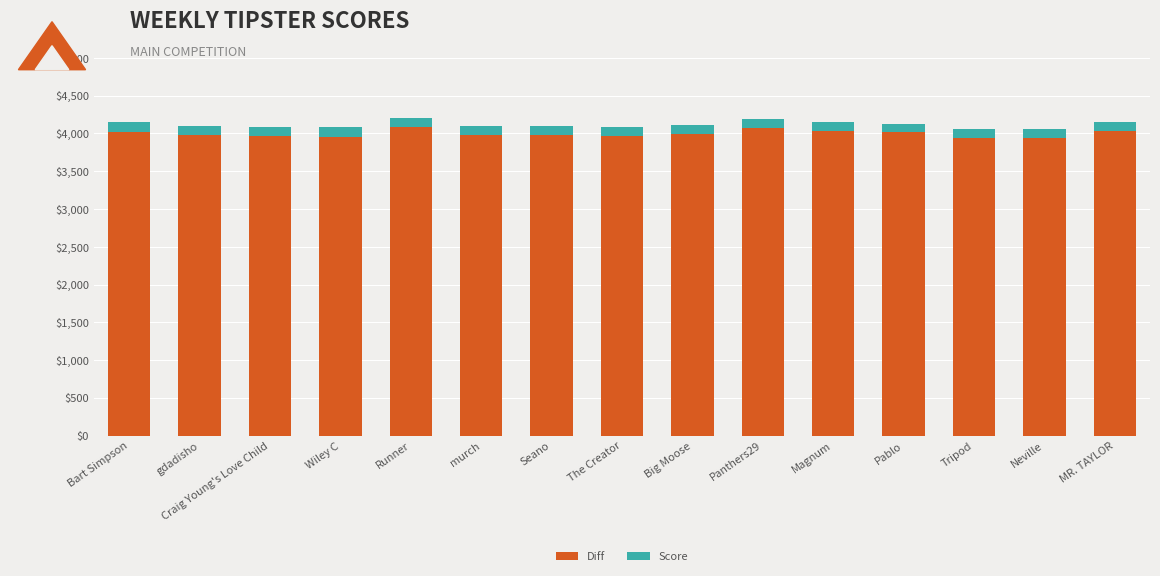

What is the sum of the Diff values at Tripod and The Creator?

7905